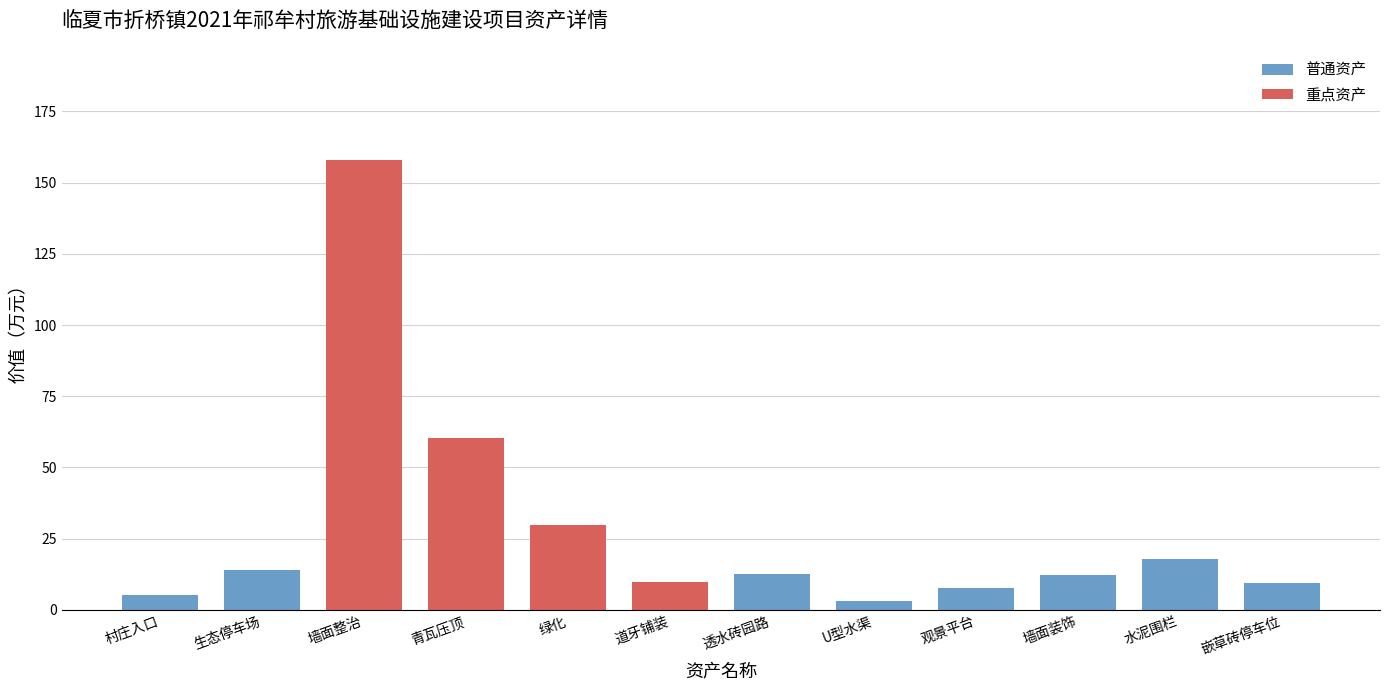

At which category does the chart reach its minimum across all series?

U型水渠